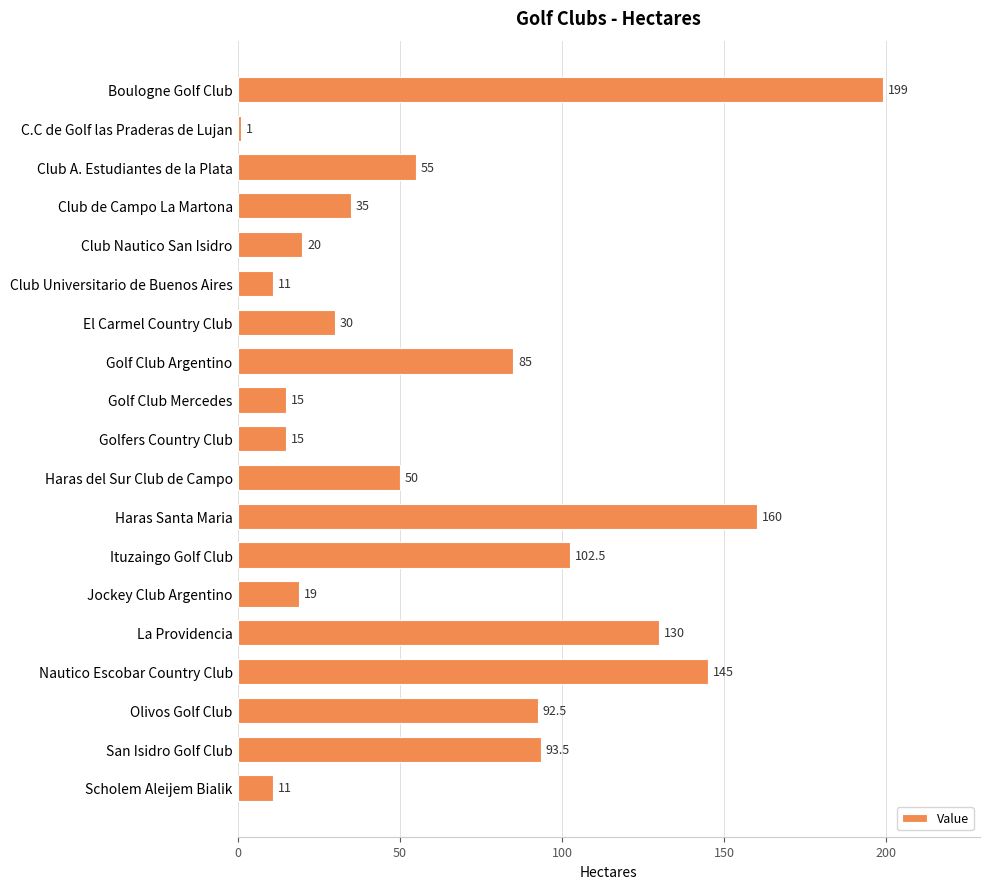

How many bars are there in total?

19